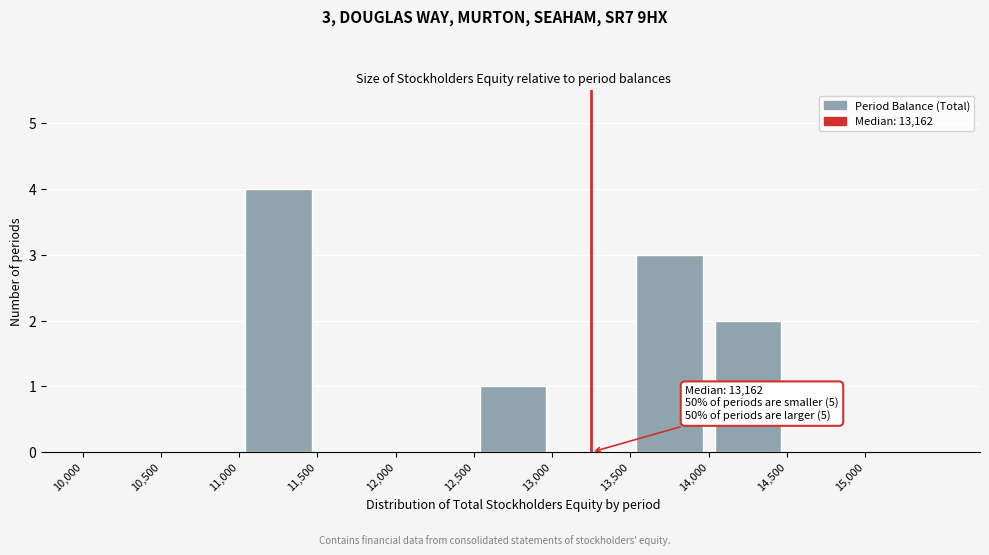

Over which range of the x-axis is the bar tallest?

11000 to 11500